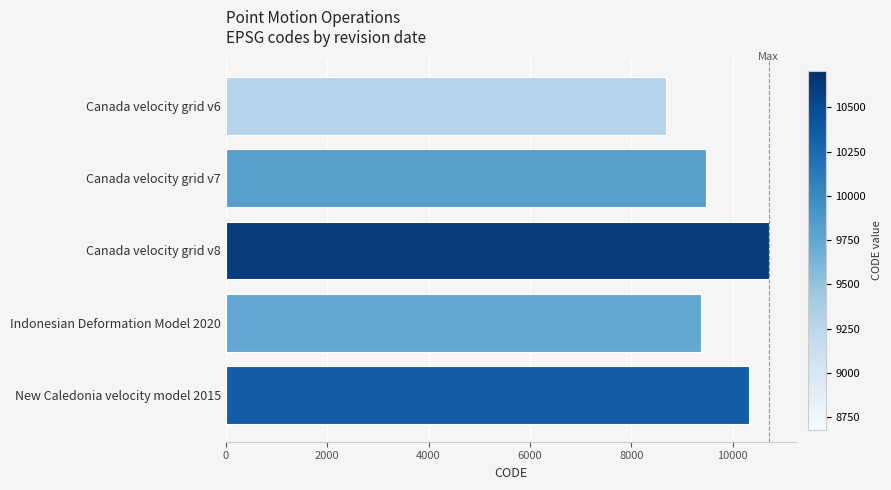

Count the number of categories in the chart.

5